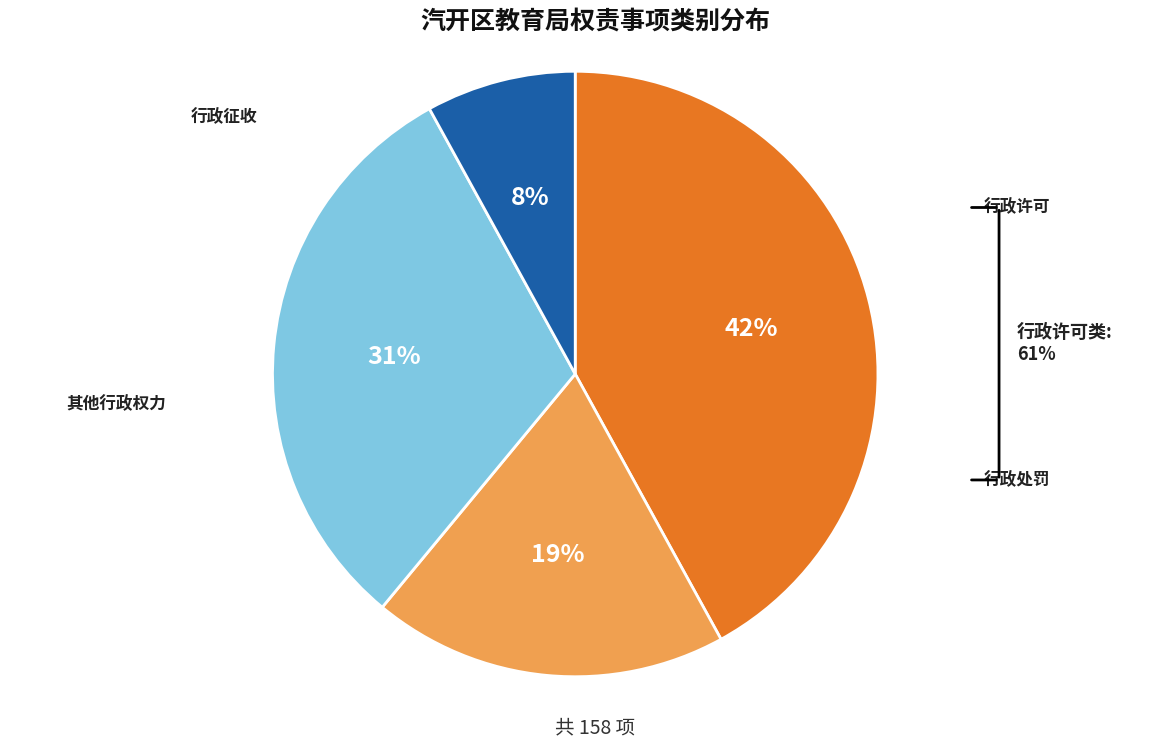

To the nearest percent, what is the difference between the largest and smallest slice percentages?

34%